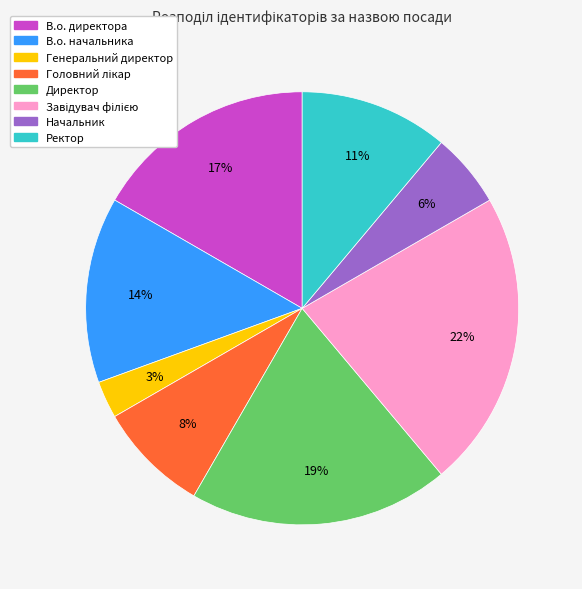

How many slices are in this pie chart?

8